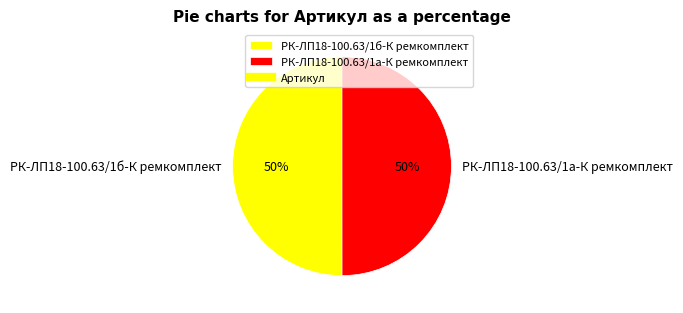

The РК-ЛП18-100.63/1а-К ремкомплект slice represents 50% of the pie. True or false?

True